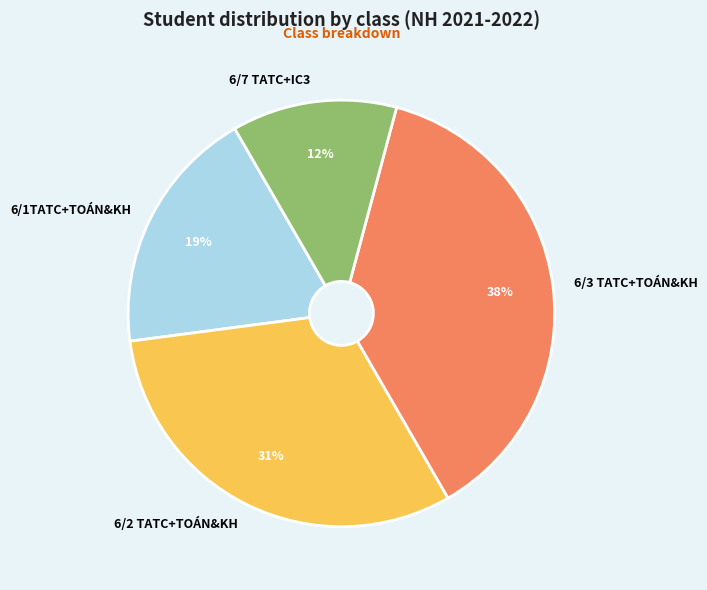

Which category has the smallest portion of the pie?

6/7 TATC+IC3